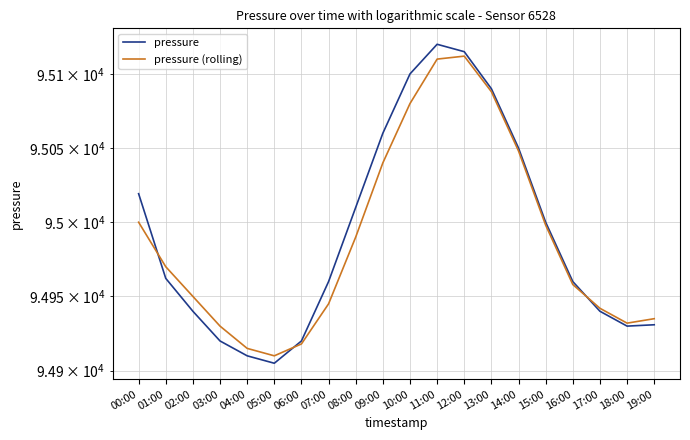

How many interior local valleys does the pressure (rolling) series have?

2